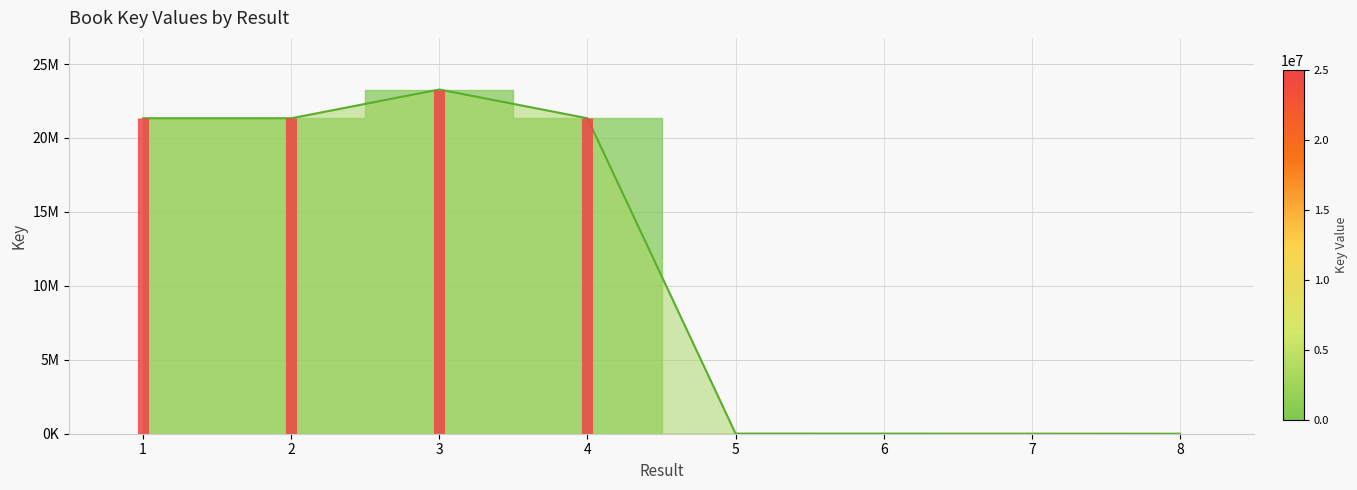

What is the value of the 2nd point from the left?

21331850